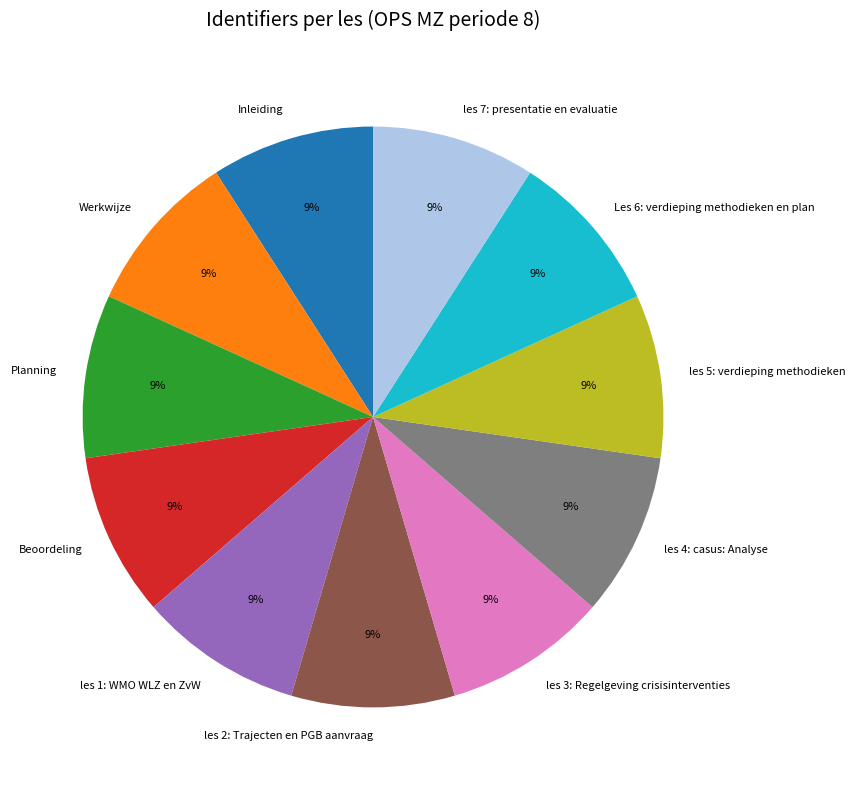

Is there a majority slice in this chart?

No